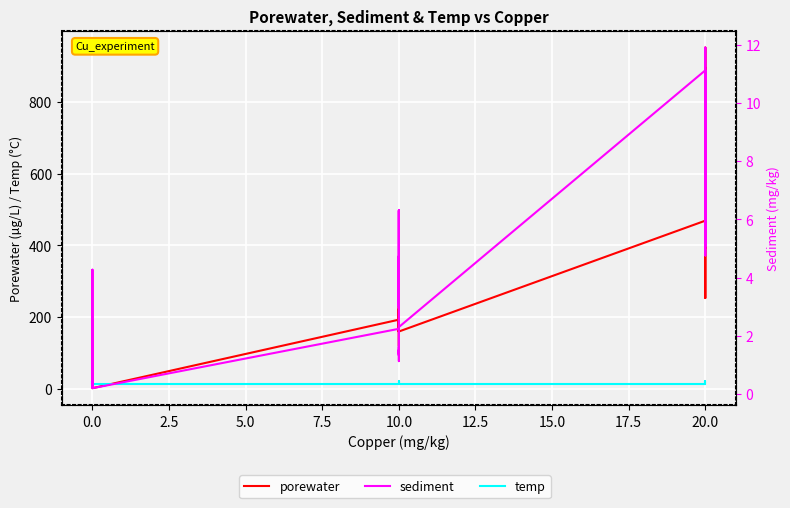

What is the difference between the second highest and second lowest values in the sediment series?

10.9